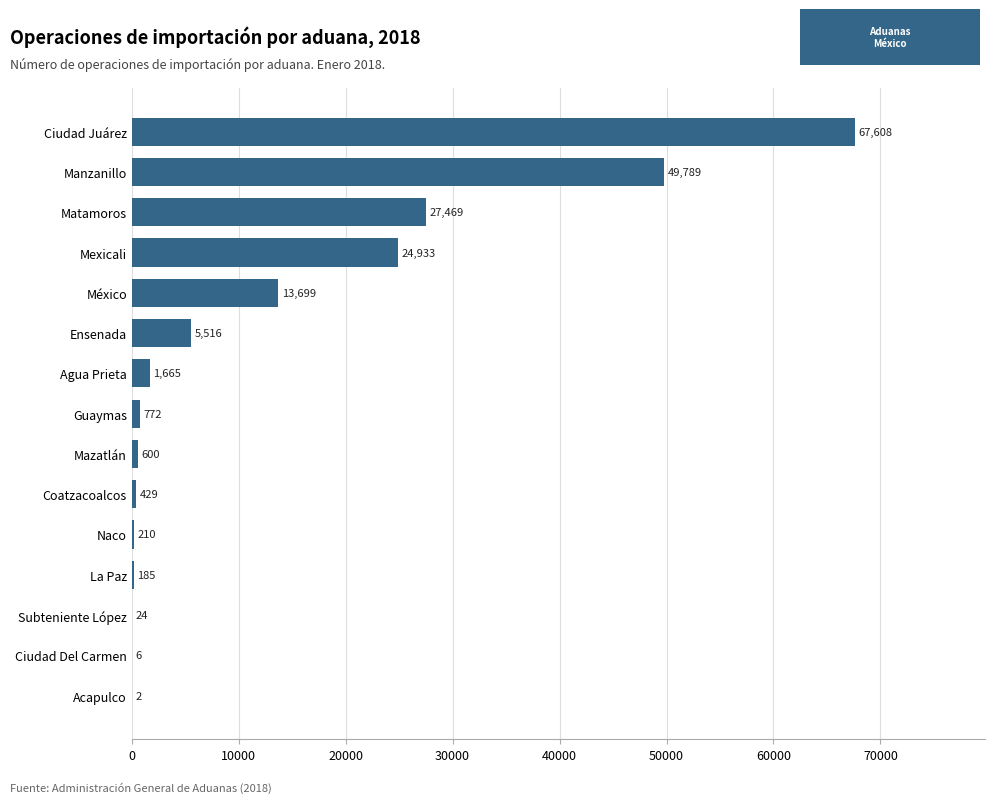

Approximately how many times larger is the value at Coatzacoalcos compared to Ciudad Del Carmen?

71.5